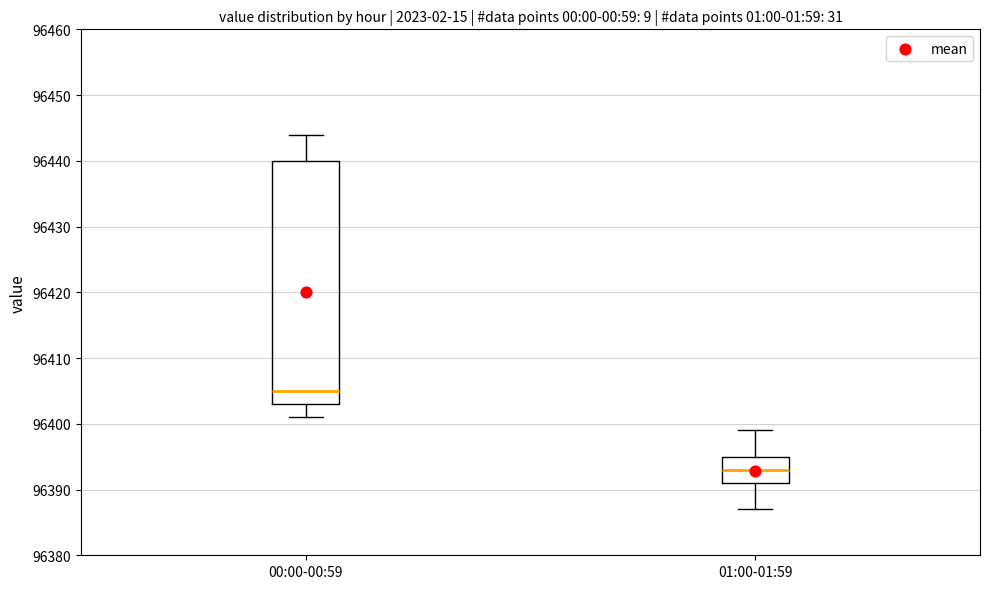

Reading left to right, transcribe this box plot: for each box, give where its median line is, the range the box spans, and where its two whiskers end, as read against the y-axis. The values are not printed on the chart, so give them approximately, as read against the axis.

00:00-00:59: median 96405, box 96403 to 96440, whiskers 96401 to 96444
01:00-01:59: median 96393, box 96391 to 96395, whiskers 96387 to 96399